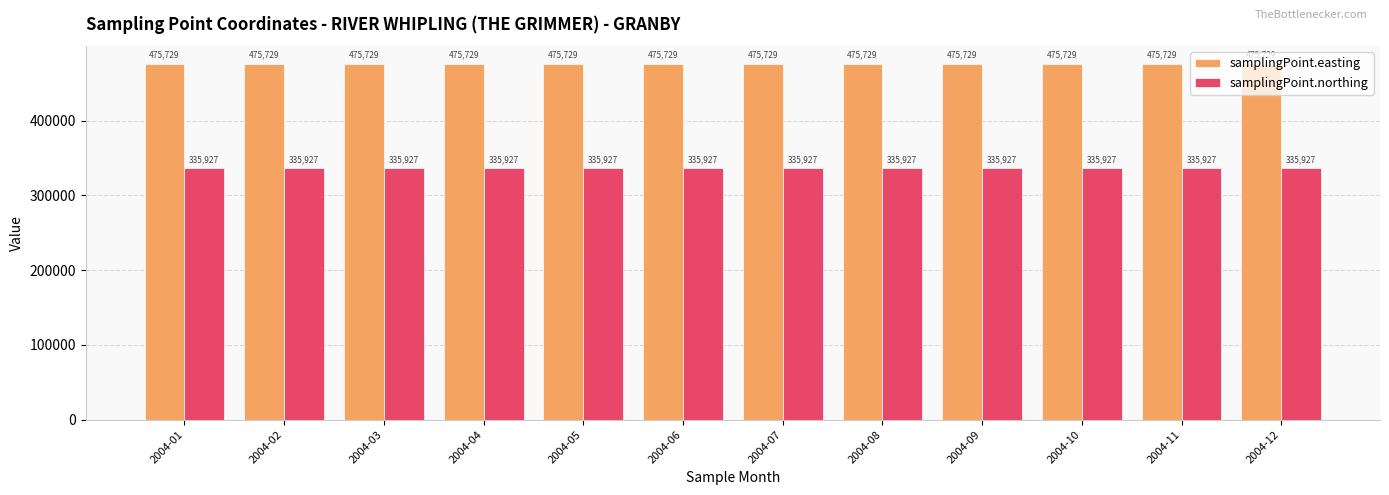

What is the approximate value of samplingPoint.easting at 2004-07?

475729